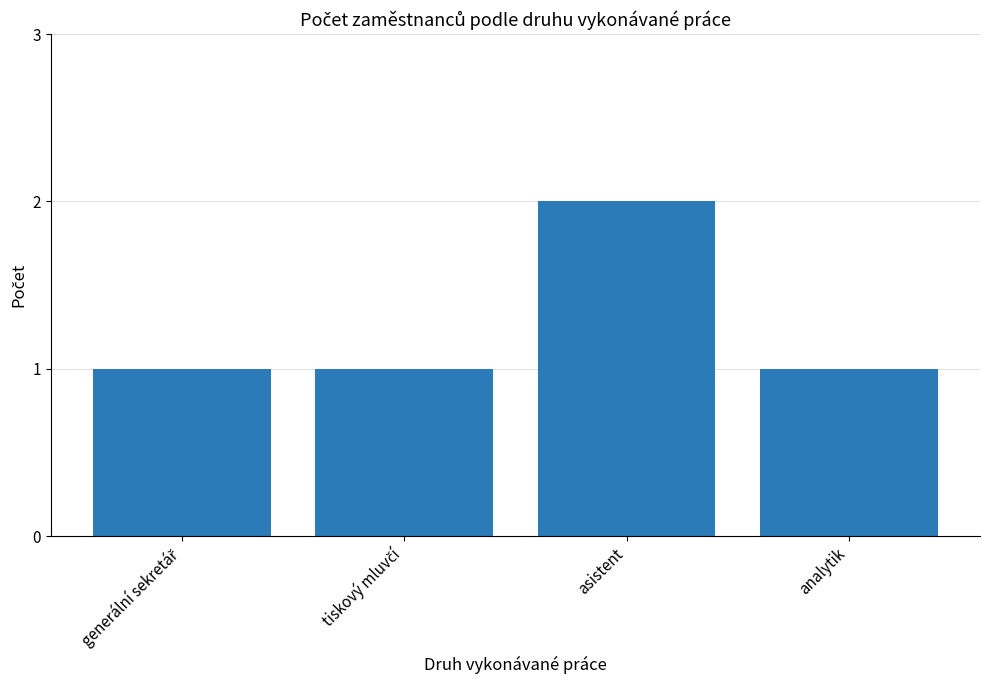

The chart shows a value of 2 at asistent. True or false?

True